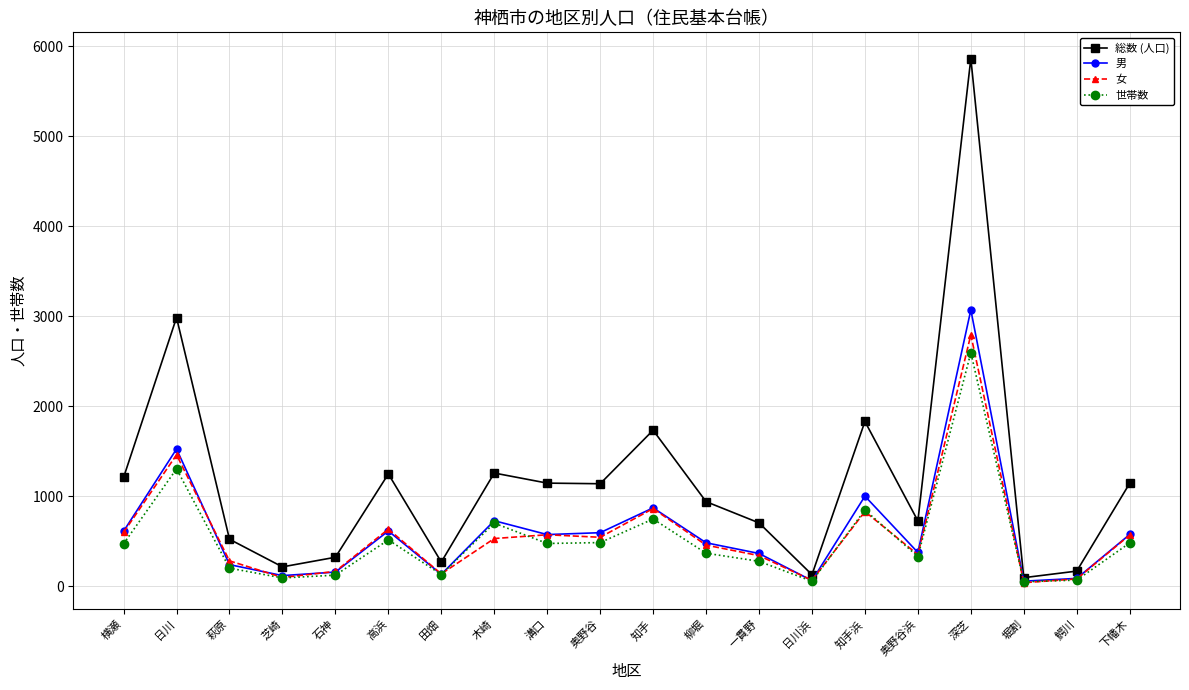

What is the lowest value of the 女 series?

39